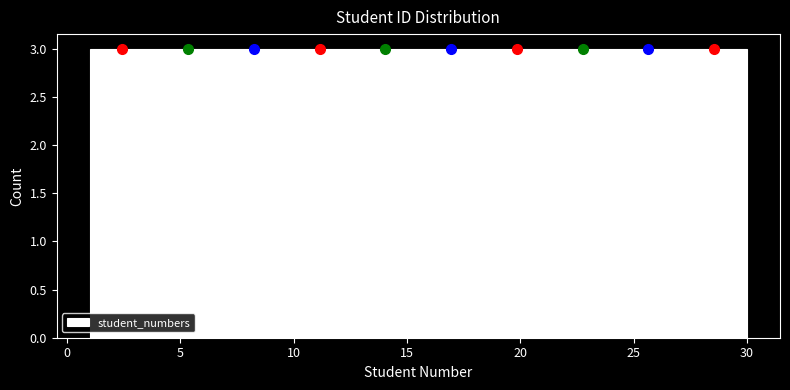

Reading left to right, transcribe this chart: for each bar, give the range it covers on the x-axis and its height. Neither the bar edges nor the heights are printed on the chart, so give them approximately, as read against the axes.

1.0 to 3.9: 3
3.9 to 6.8: 3
6.8 to 9.7: 3
9.7 to 12.6: 3
12.6 to 15.5: 3
15.5 to 18.4: 3
18.4 to 21.3: 3
21.3 to 24.2: 3
24.2 to 27.1: 3
27.1 to 30.0: 3